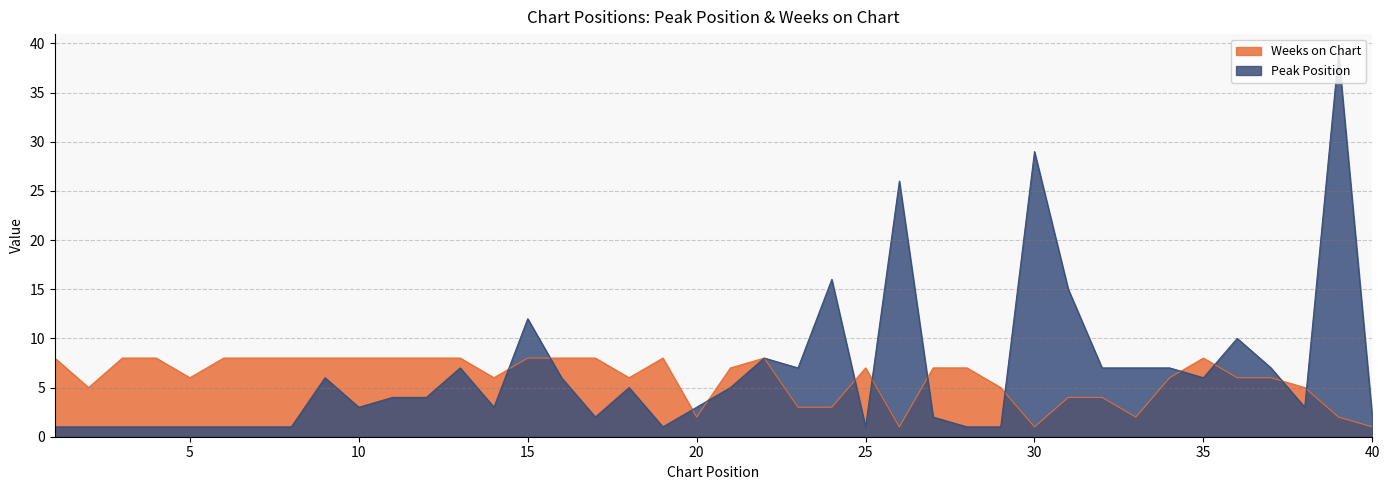

Is it true that Peak Position equals 1 at 4?

True